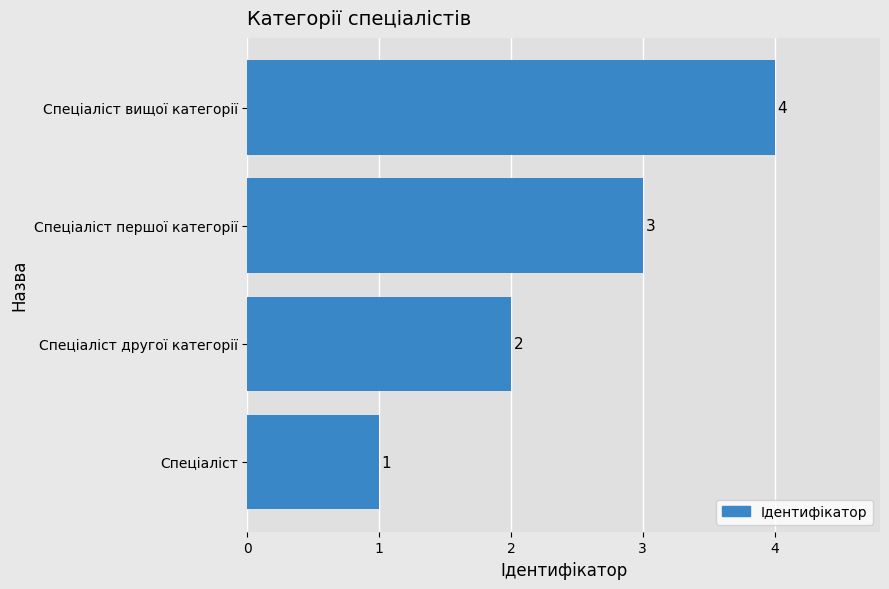

Does the chart contain any negative values?

No